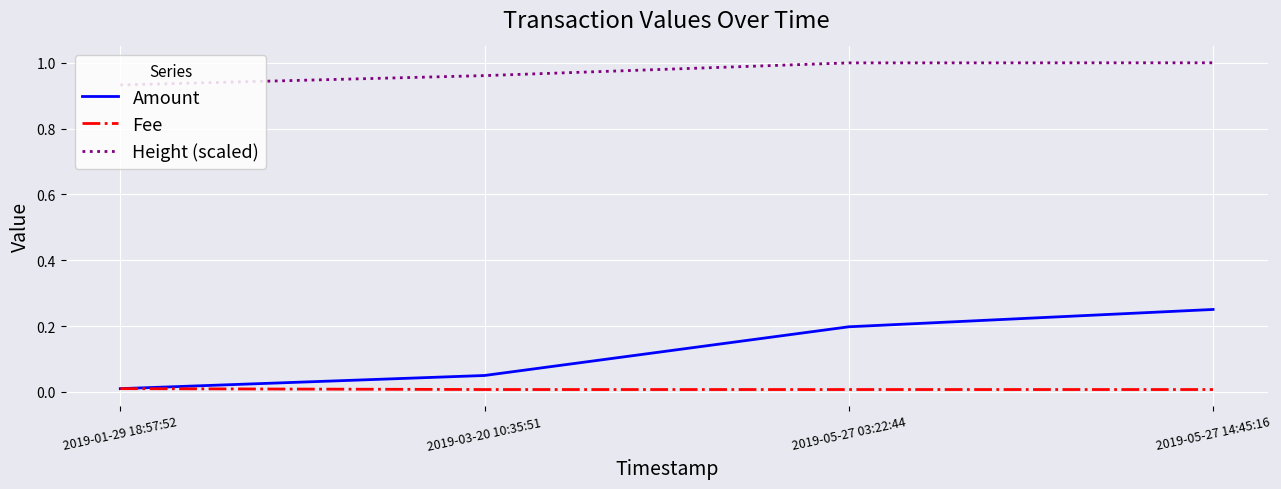

What are all the series names shown in the legend?

Amount, Fee, Height (scaled)